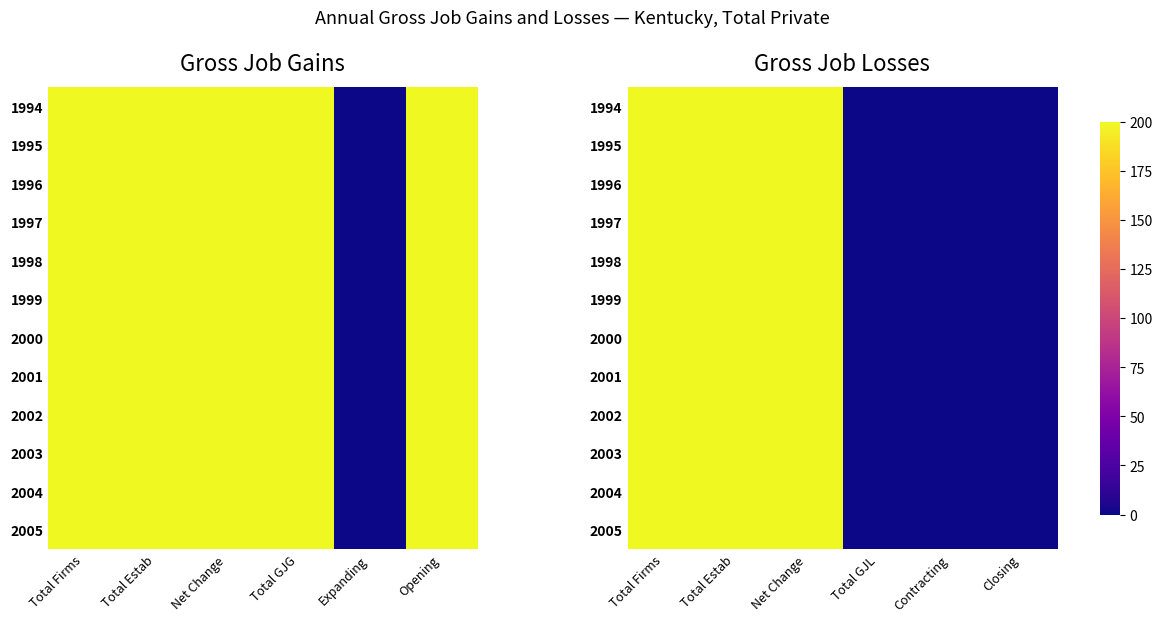

What is the difference between the maximum and minimum values in the 2001 series?

200